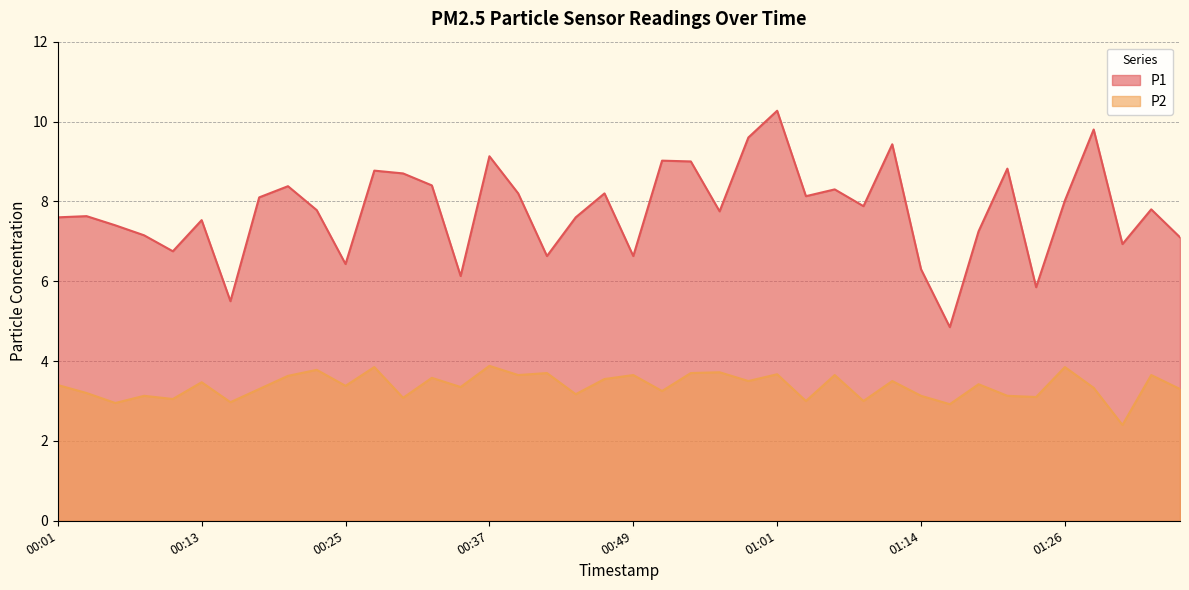

What is the difference between the highest and lowest values at 00:57?

4.0